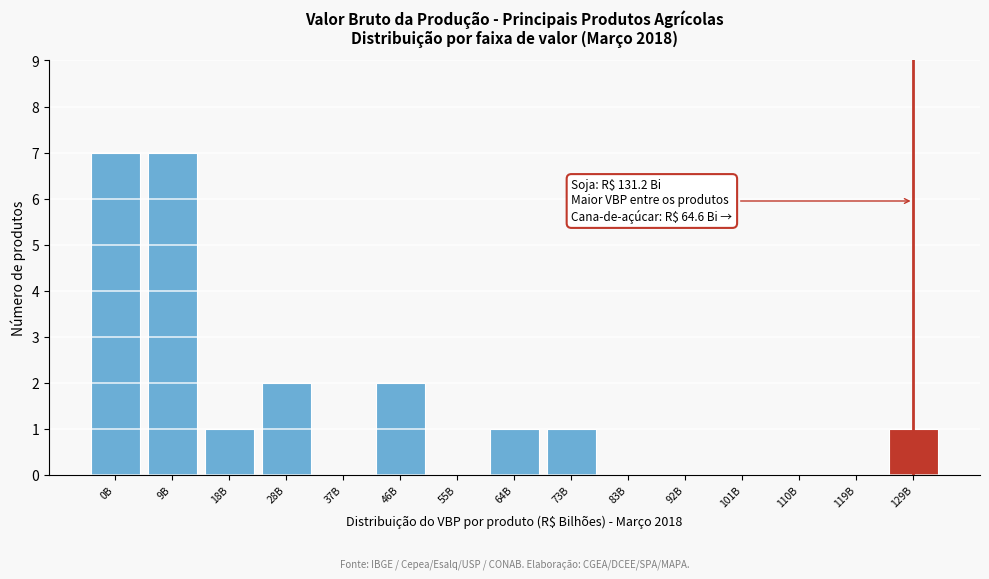

Reading left to right, what are all the values shown in this chart?

0B=7	9B=7	18B=1	28B=2	37B=0	46B=2	55B=0	64B=1	73B=1	83B=0	92B=0	101B=0	110B=0	119B=0	129B=1